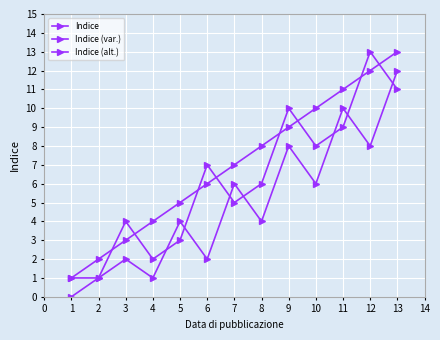

True or false: Indice and Indice (alt.) intersect in this chart.

False